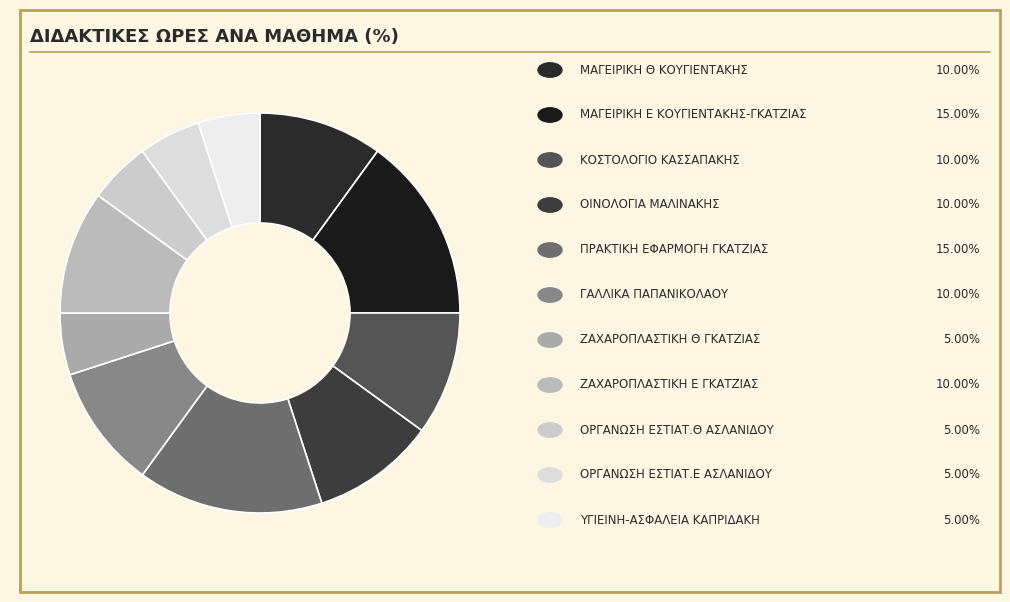

What is the largest slice in the pie chart?

ΜΑΓΕΙΡΙΚΗ Ε ΚΟΥΓΙΕΝΤΑΚΗΣ-ΓΚΑΤΖΙΑΣ